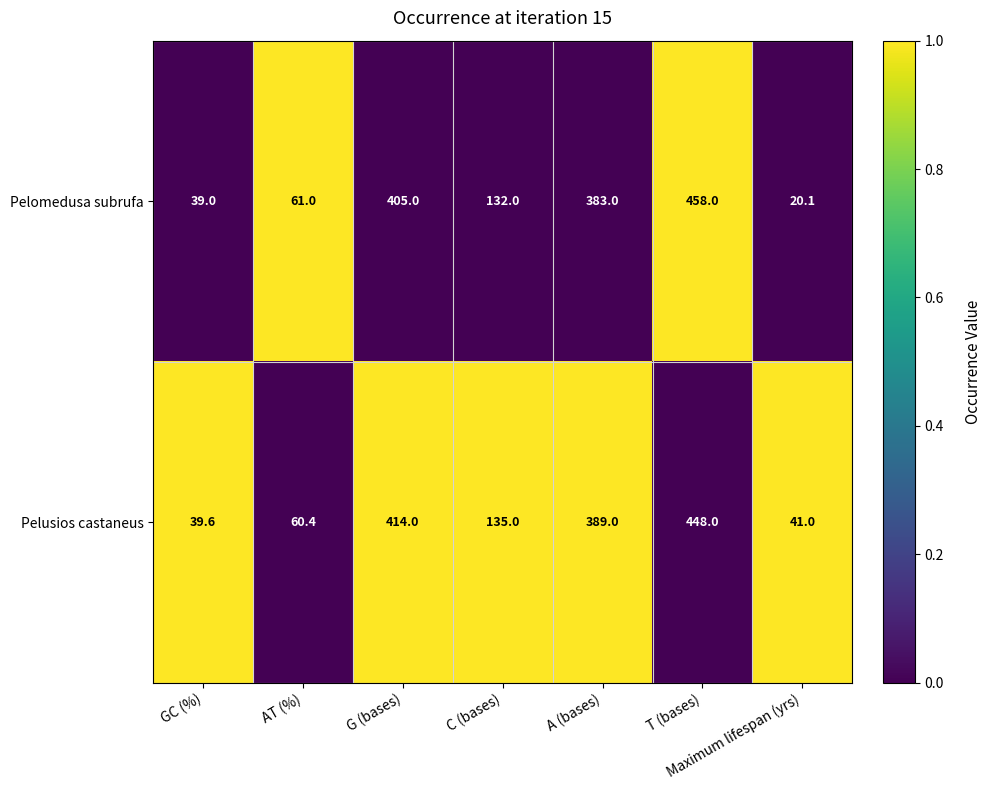

The Pelomedusa subrufa series shows 405.0 at G (bases). True or false?

True